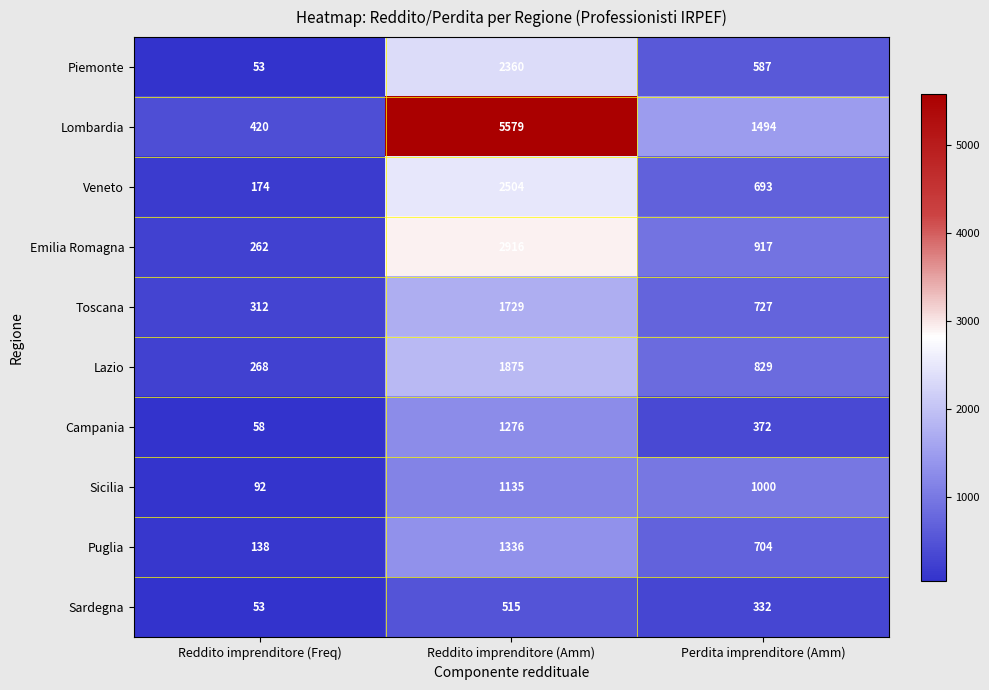

The value of Veneto at Reddito imprenditore (Freq) is 174. True or false?

True